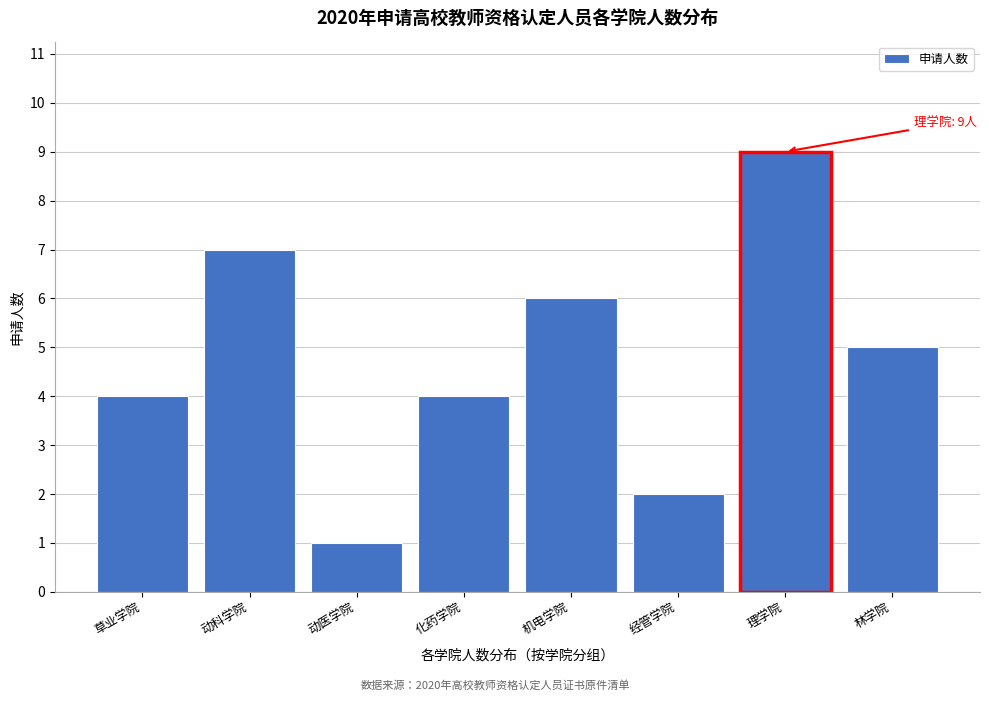

Reading left to right, extract all data points from this chart.

草业学院=4	动科学院=7	动医学院=1	化药学院=4	机电学院=6	经管学院=2	理学院=9	林学院=5